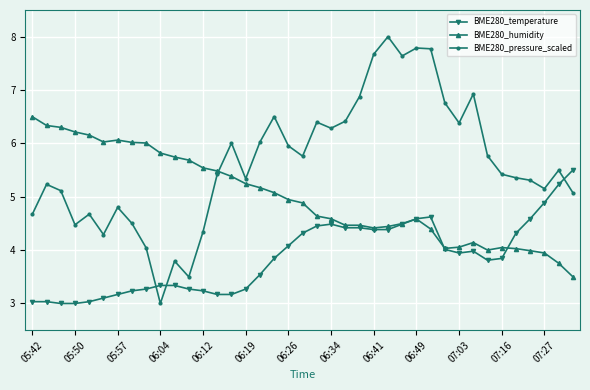

How many series are shown in this chart?

3